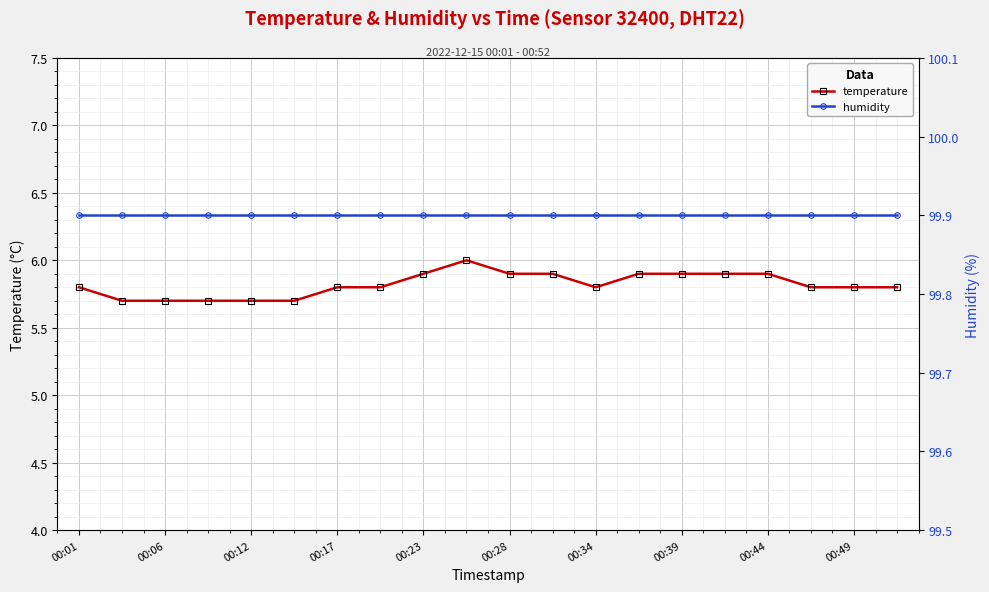

What is the approximate value of temperature at 13?

5.9